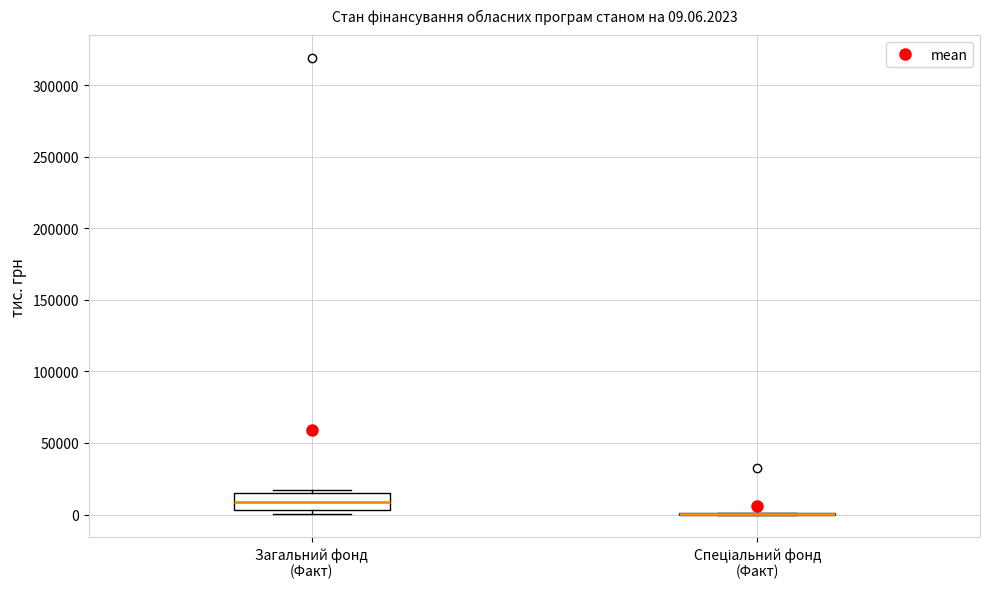

Which box is the tallest, from its lower edge to its upper edge?

Загальний фонд (Факт)